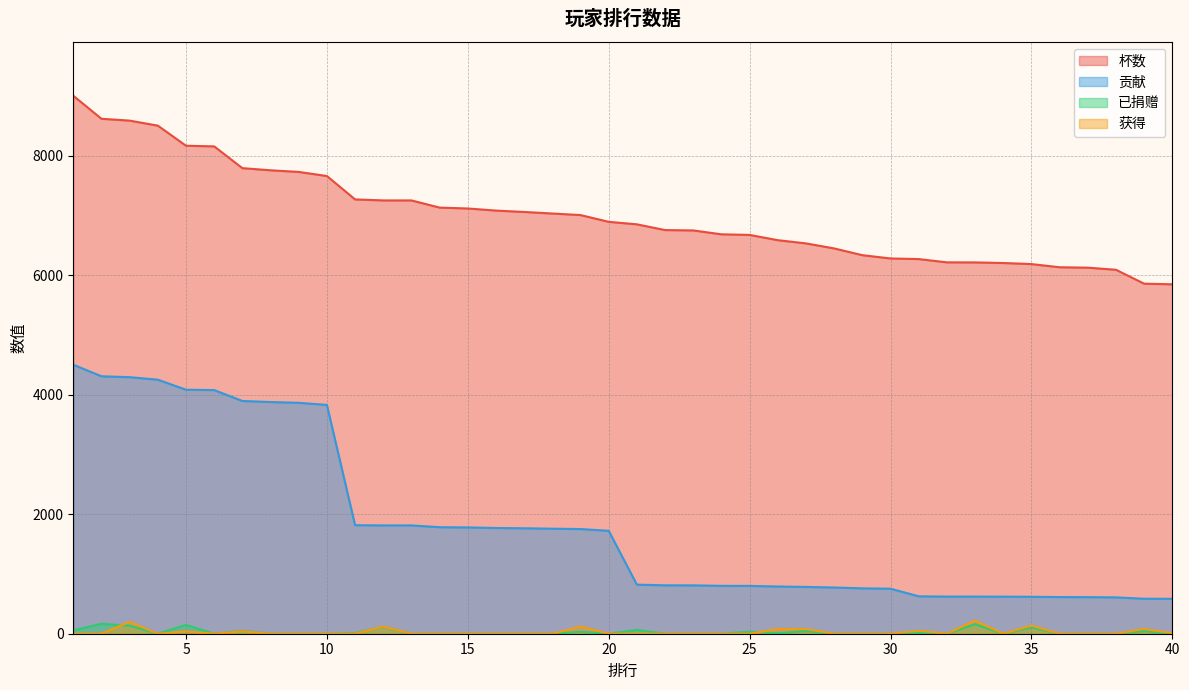

Count the number of data series in this chart.

4